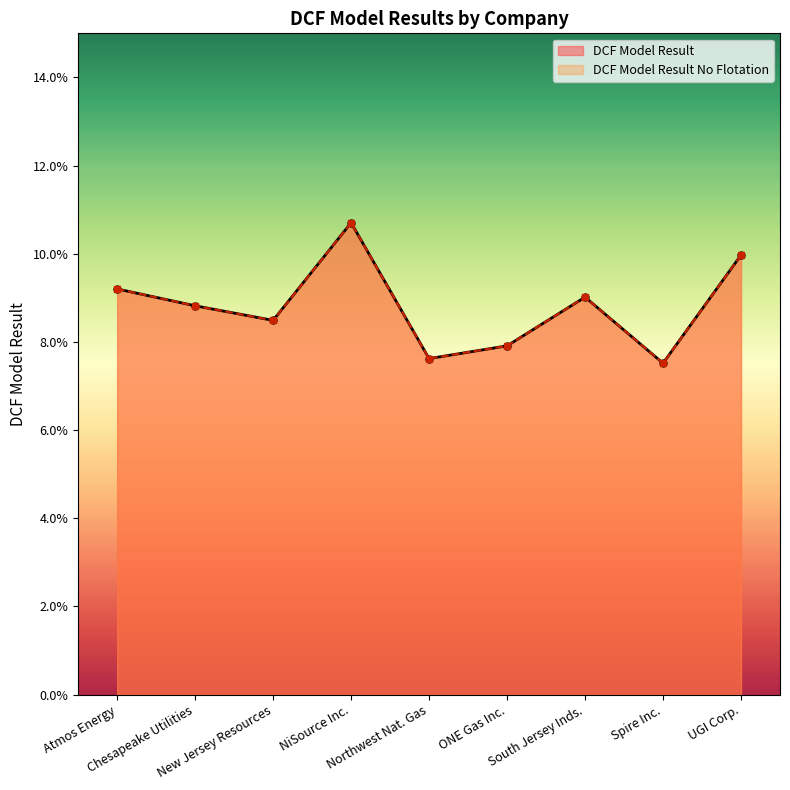

What is the sum of the DCF Model Result No Flotation values at NiSource Inc. and Chesapeake Utilities?

0.2